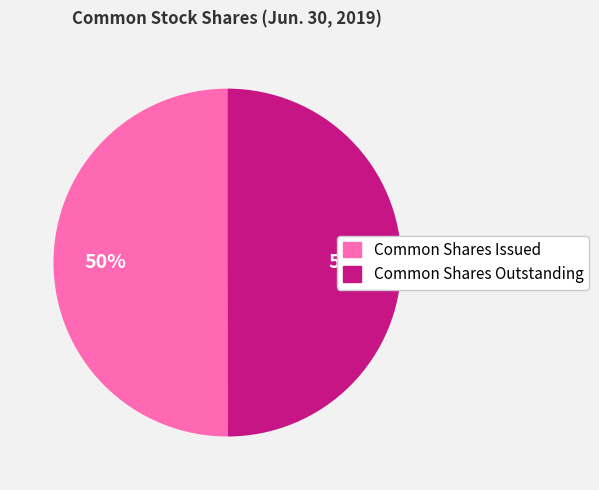

How many segments does this pie chart have?

2